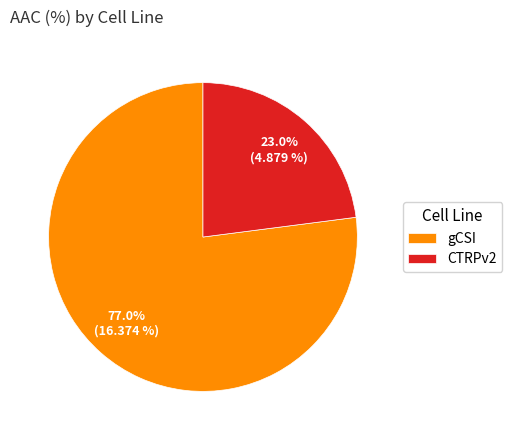

To the nearest percent, what is the combined percentage of CTRPv2 and gCSI?

100%